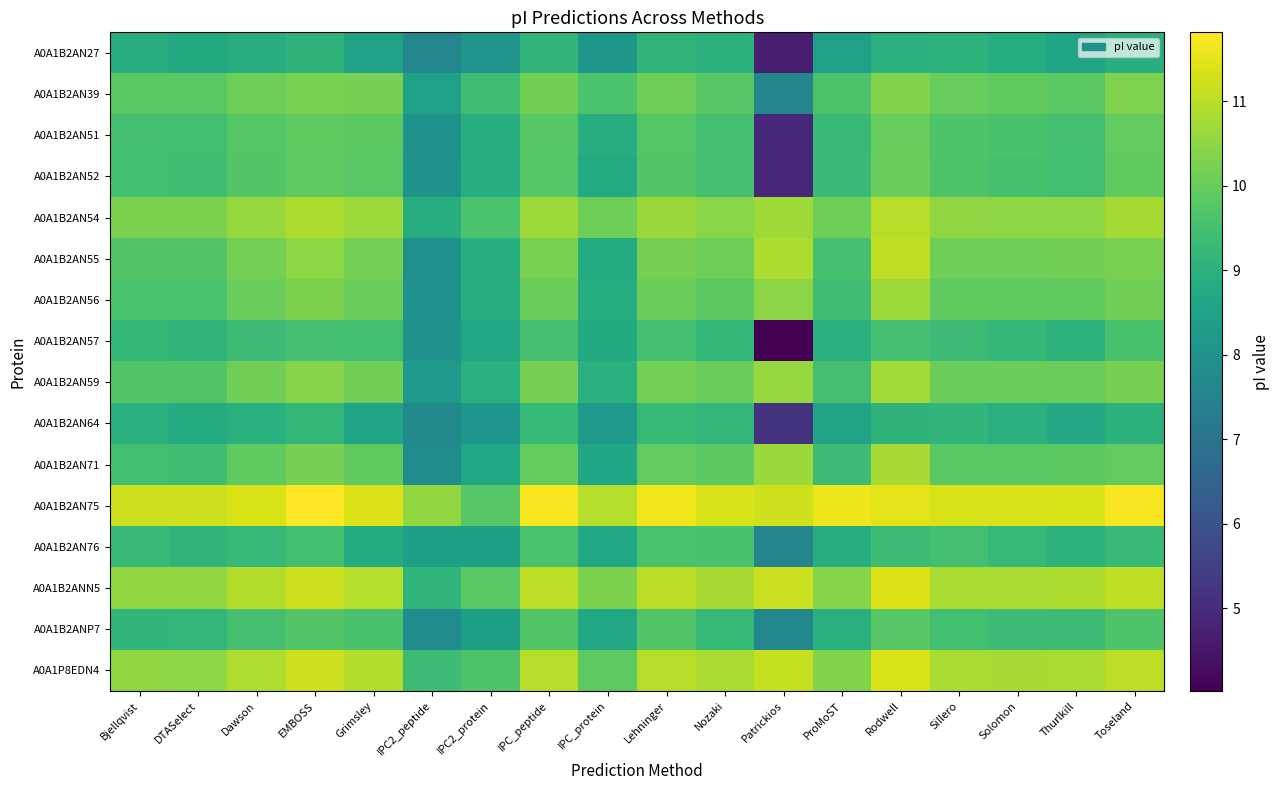

Count the number of data series in this chart.

16